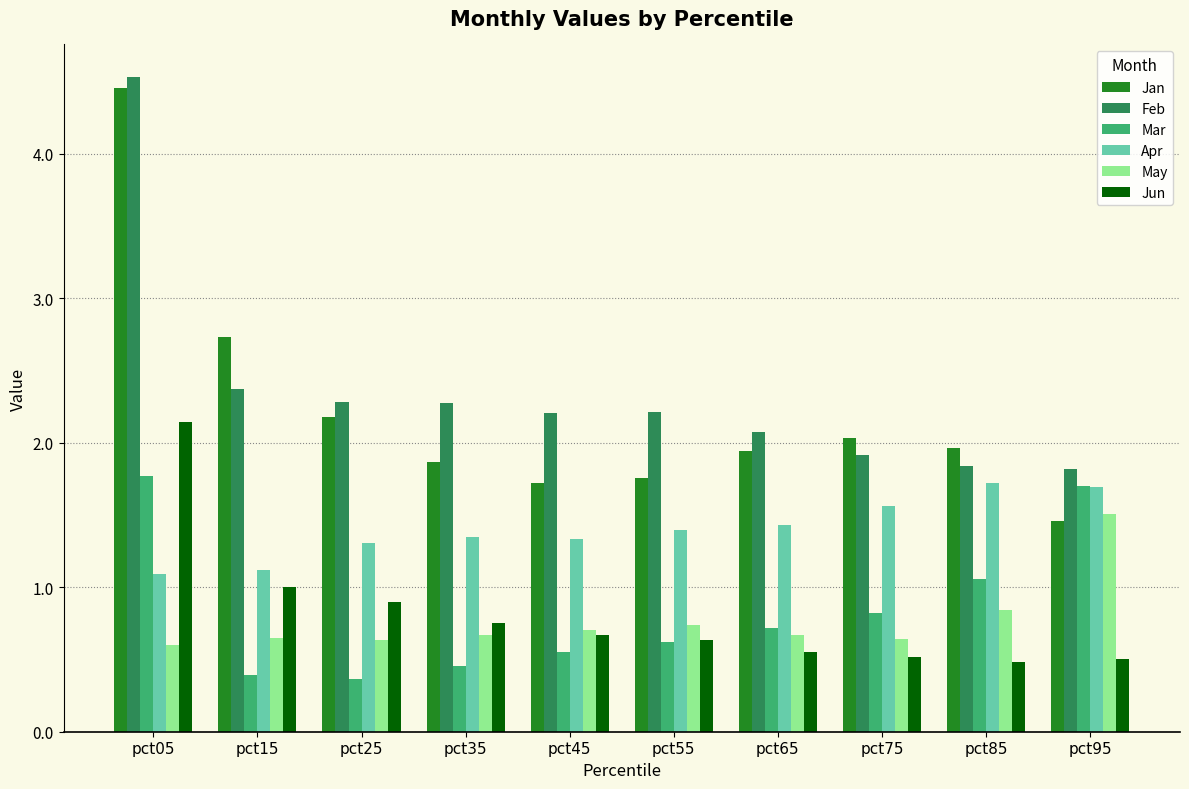

What is the difference between the maximum and minimum values in the Jun series?

1.7